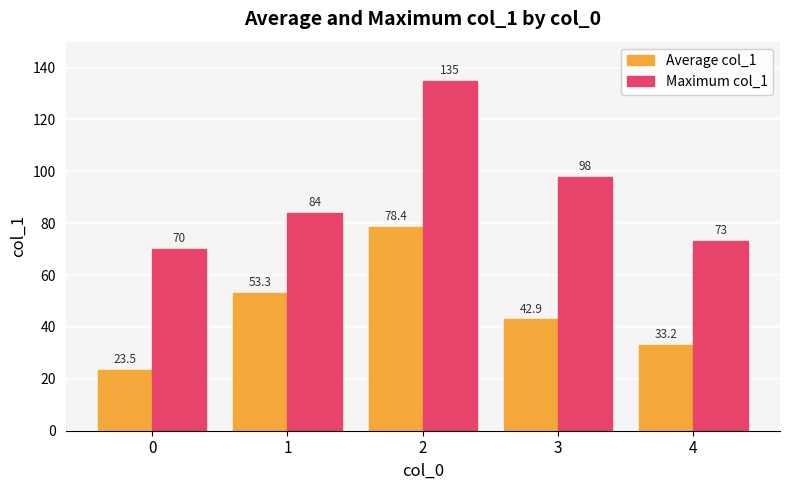

Count the number of data series in this chart.

2